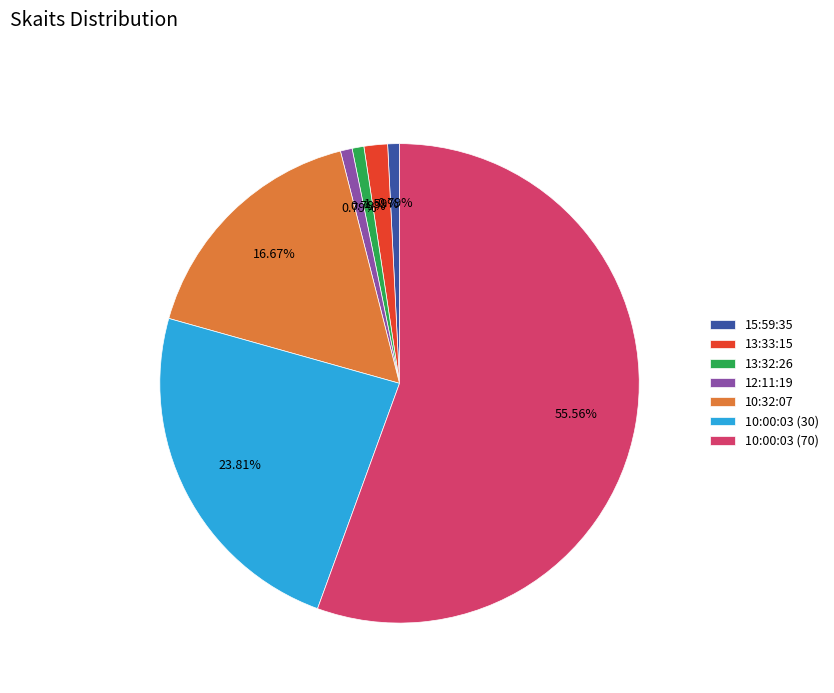

How many segments does this pie chart have?

7